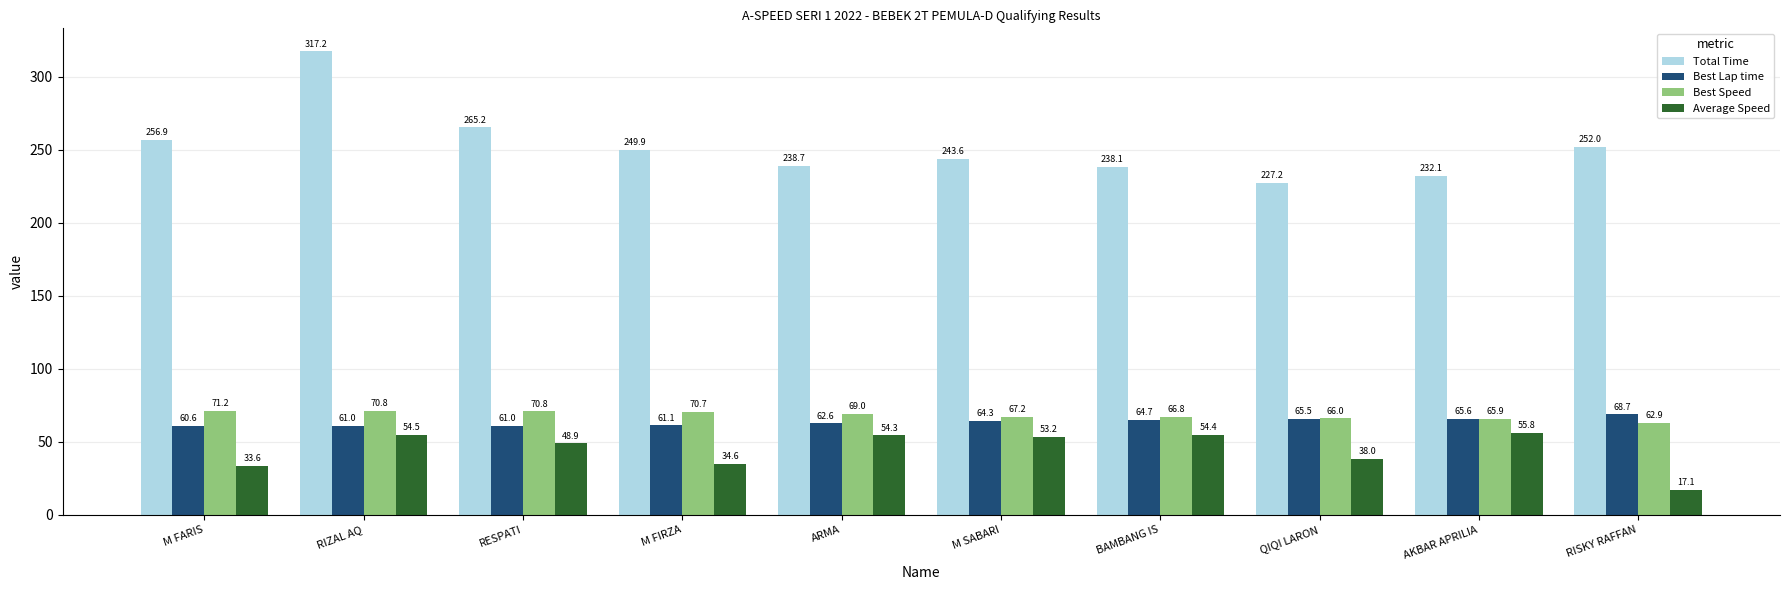

How many data points does each series have?

10